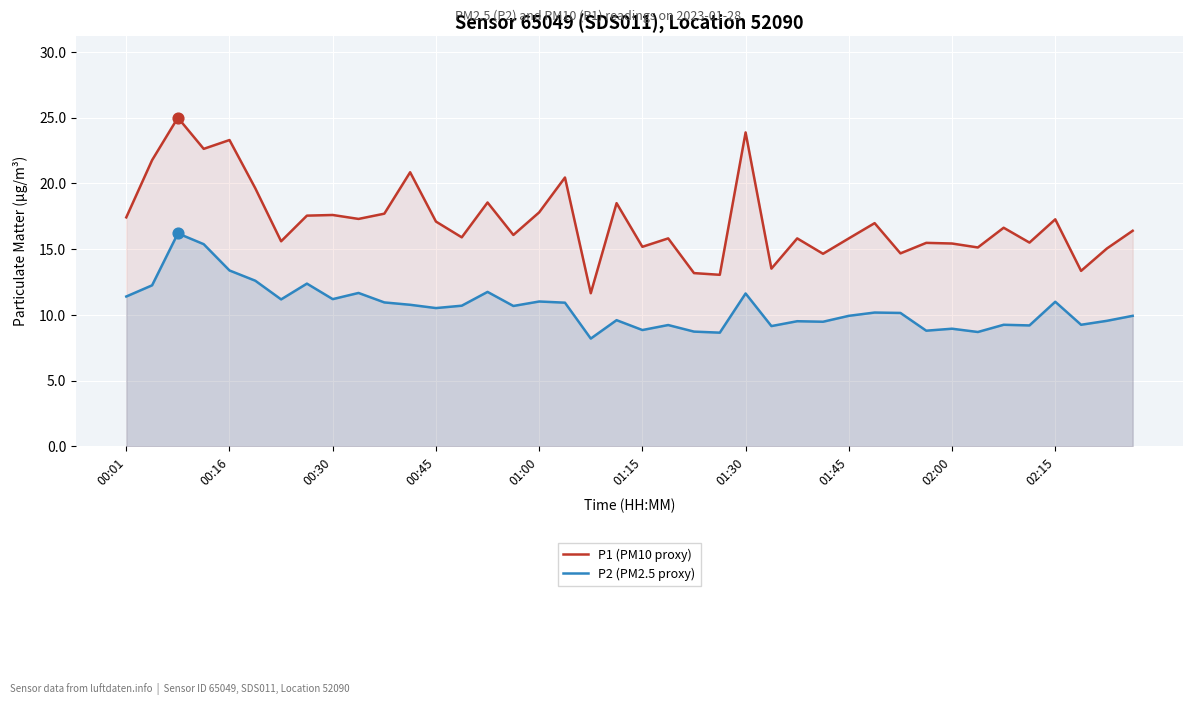

What are all the series names shown in the legend?

P1 (PM10 proxy), P2 (PM2.5 proxy)